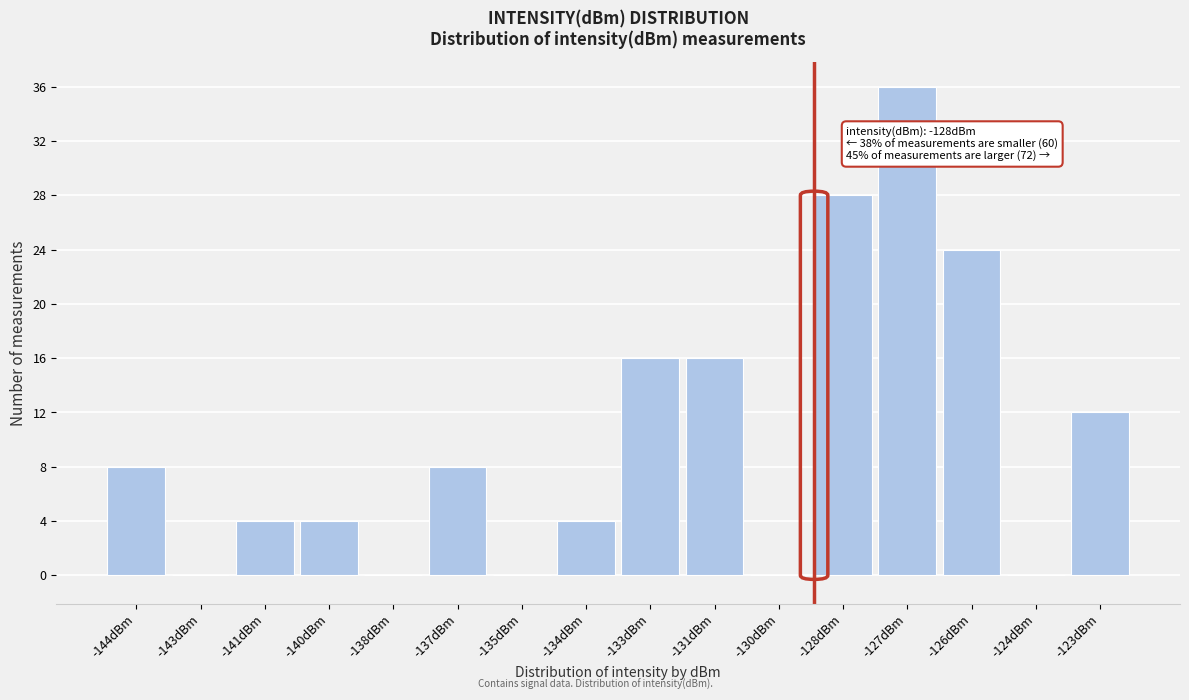

Reading right to left, transcribe all the data shown in this chart.

-123dBm=12	-124dBm=0	-126dBm=24	-127dBm=36	-128dBm=28	-130dBm=0	-131dBm=16	-133dBm=16	-134dBm=4	-135dBm=0	-137dBm=8	-138dBm=0	-140dBm=4	-141dBm=4	-143dBm=0	-144dBm=8